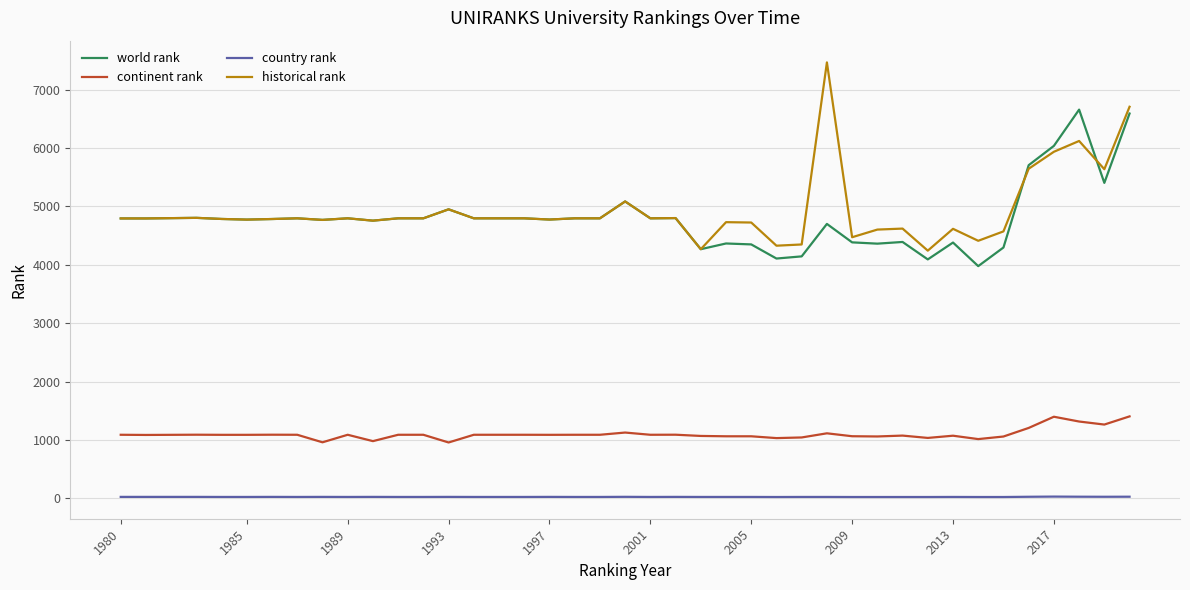

What is the greatest value displayed?

7467